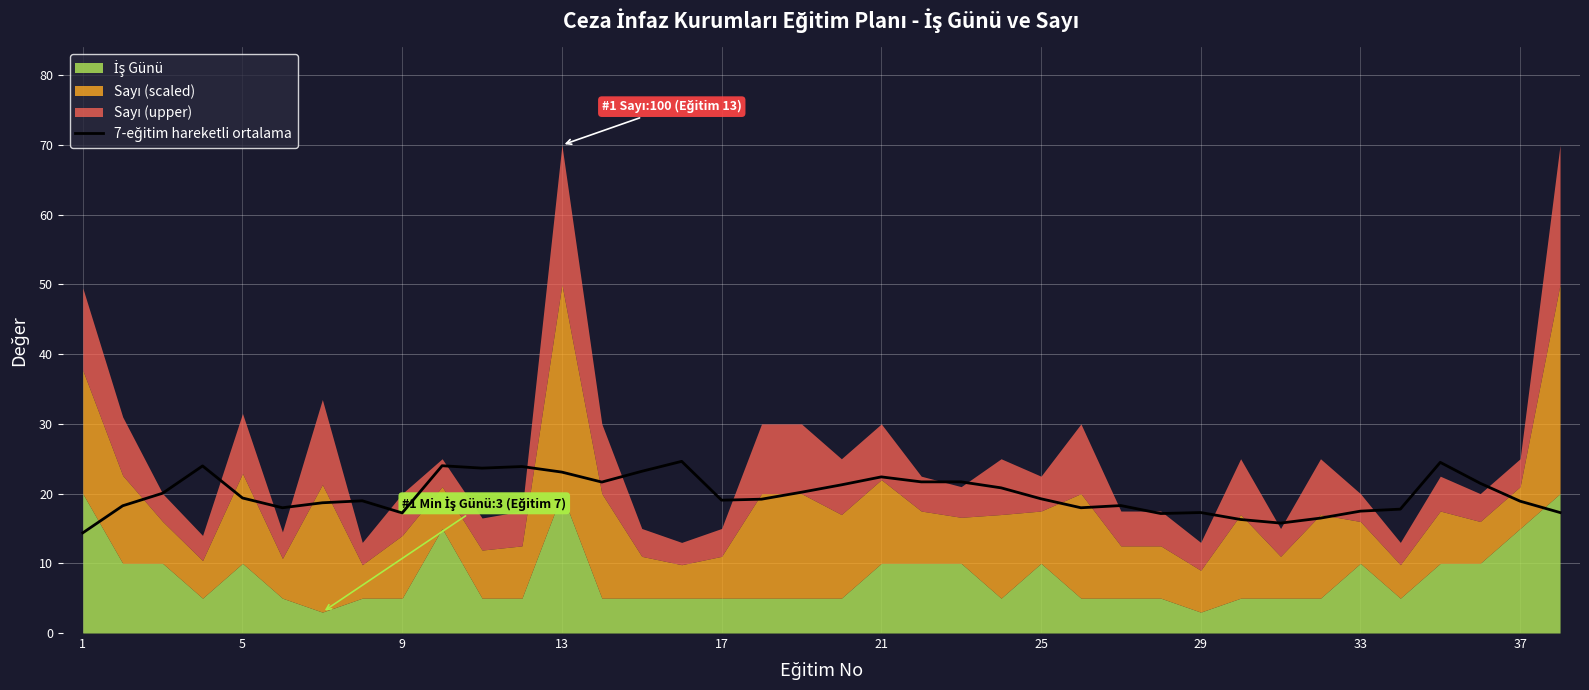

How many lines are shown in the chart?

1